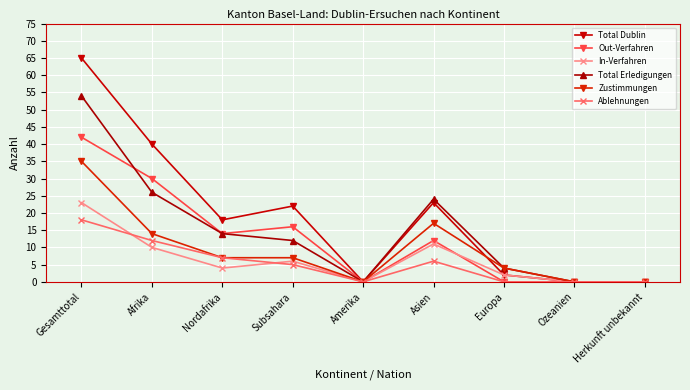

True or false: Ablehnungen has more than 1 interior local peaks.

False